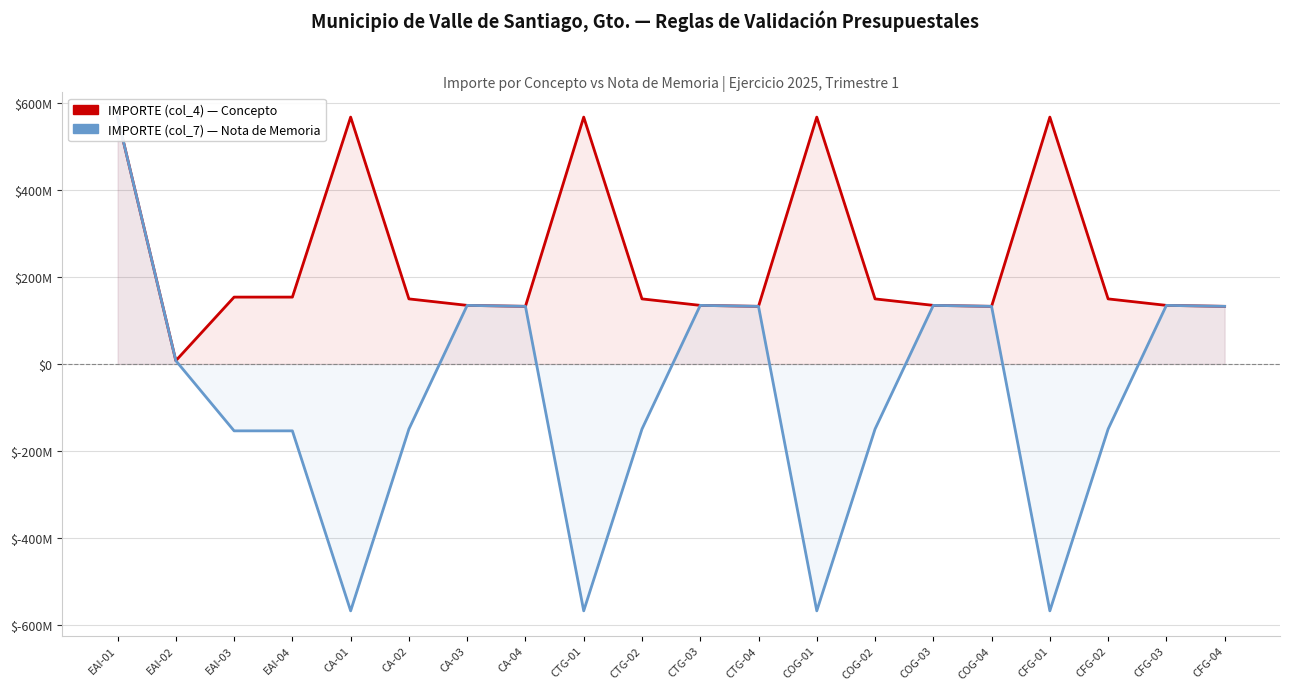

Reading left to right, what are all the values shown in this chart?

IMPORTE (col_4): 567840000.0	7594730.0	153813585.7	153813585.7	567840000.0	149710799.0	134783192.7	132568438.5	567840000.0	149710799.0	134783192.7	132568438.5	567840000.0	149710799.0	134783192.7	132568438.5	567840000.0	149710799.0	134783192.7	132568438.6
IMPORTE (col_7): 567840000.0	7594730.0	-153813585.7	-153813585.7	-567840000.0	-149710799.0	134783192.7	132568438.5	-567840000.0	-149710799.0	134783192.7	132568438.5	-567840000.0	-149710799.0	134783192.7	132568438.5	-567840000.0	-149710799.0	134783192.7	132568438.5